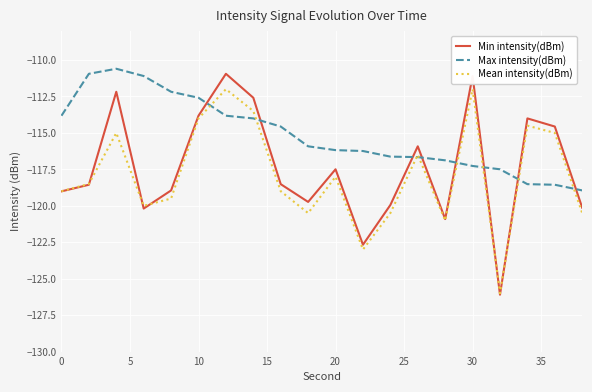

Is this an area chart (filled region under the line)?

No